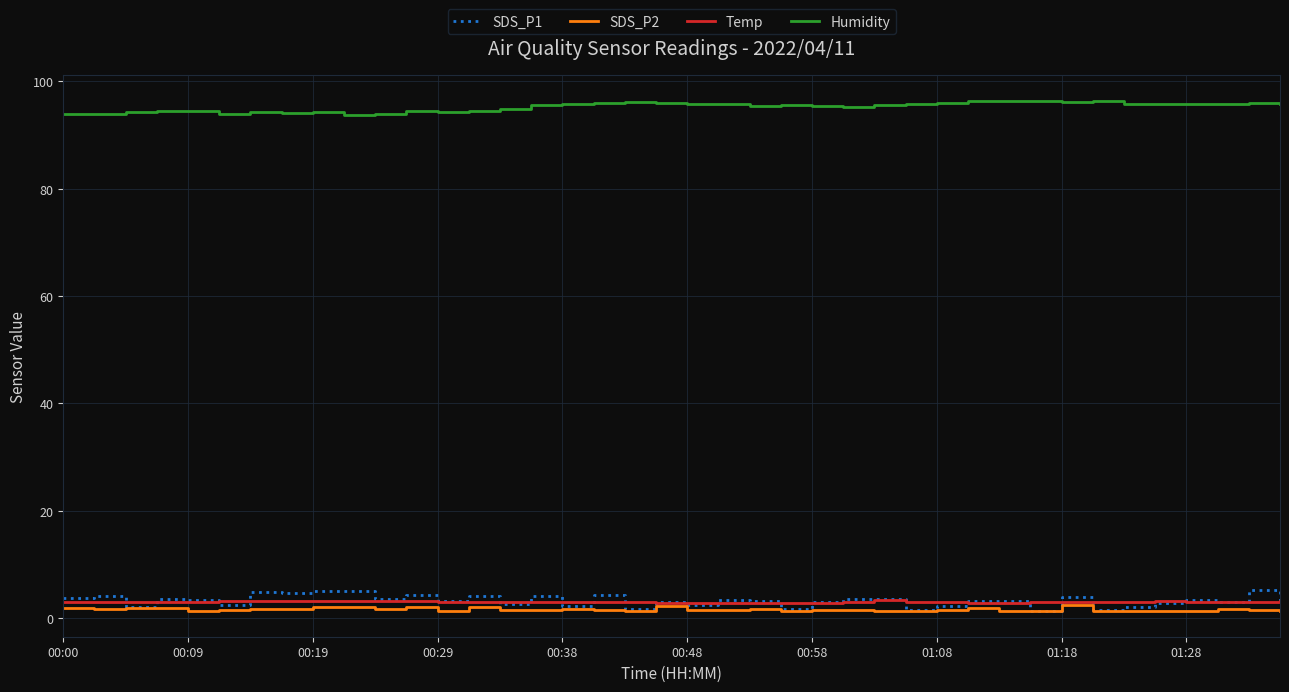

Which series has the widest spread of values?

SDS_P1